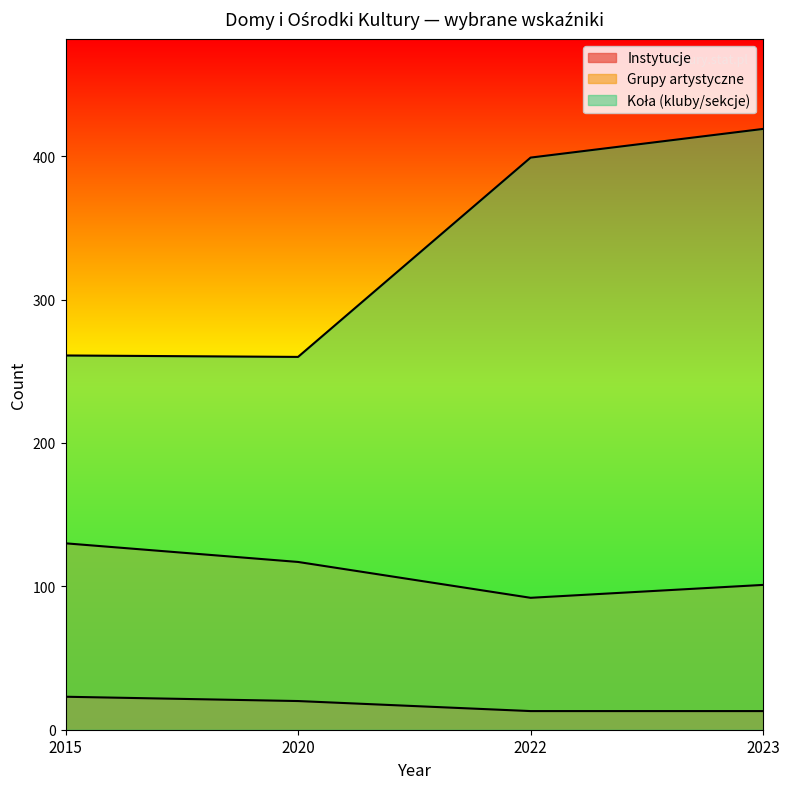

What is the average value of the Koła (kluby/sekcje) series?

335